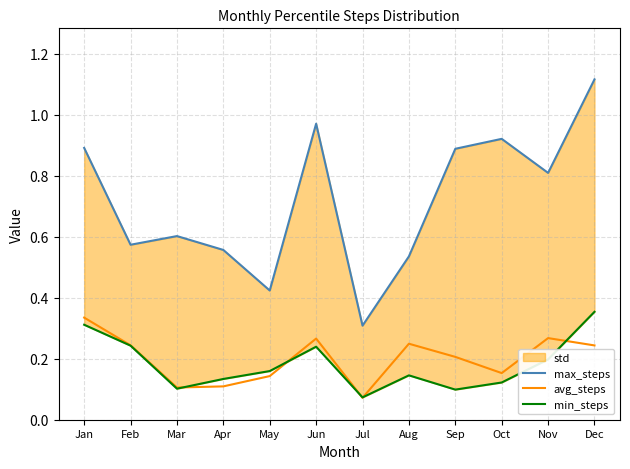

Reading left to right, what are all the values shown in this chart?

max_steps: Jan=0.9	Feb=0.6	Mar=0.6	Apr=0.6	May=0.4	Jun=1.0	Jul=0.3	Aug=0.5	Sep=0.9	Oct=0.9	Nov=0.8	Dec=1.1
avg_steps: Jan=0.3	Feb=0.2	Mar=0.1	Apr=0.1	May=0.1	Jun=0.3	Jul=0.1	Aug=0.2	Sep=0.2	Oct=0.2	Nov=0.3	Dec=0.2
min_steps: Jan=0.3	Feb=0.2	Mar=0.1	Apr=0.1	May=0.2	Jun=0.2	Jul=0.1	Aug=0.1	Sep=0.1	Oct=0.1	Nov=0.2	Dec=0.4